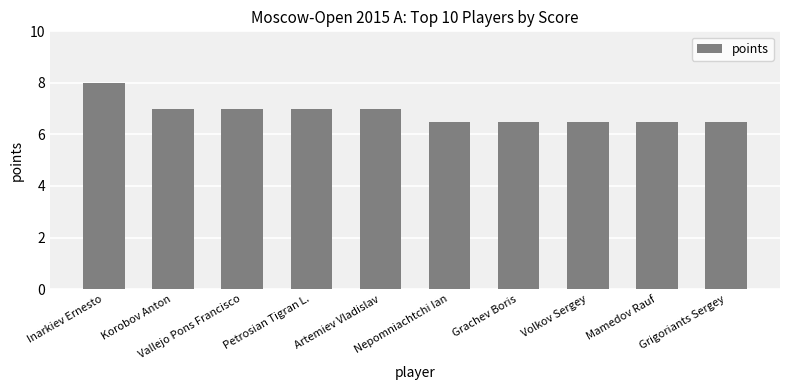

At which label does the data first exceed 7?

Inarkiev Ernesto